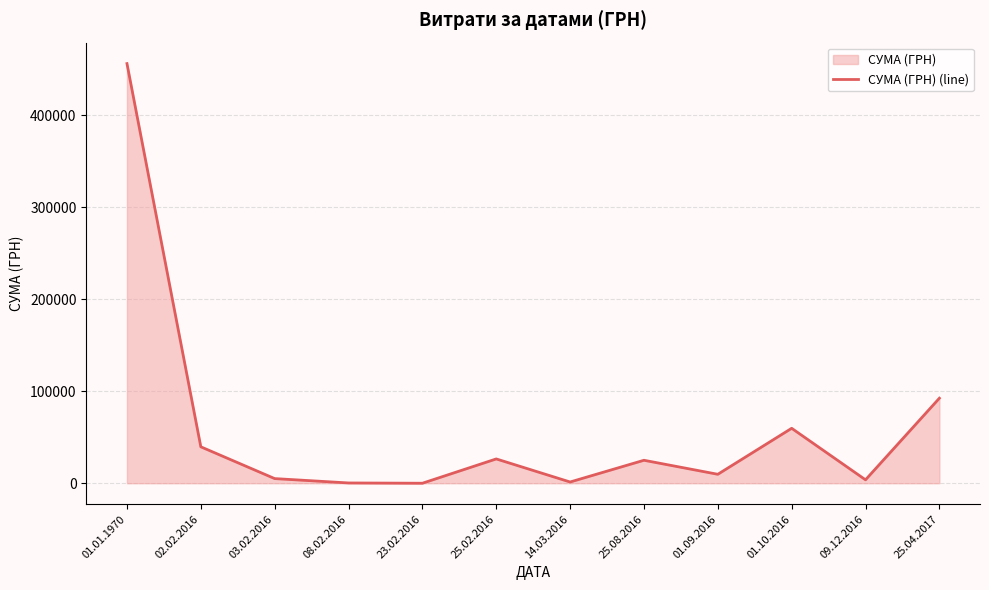

How many data points are less than 24964?

6